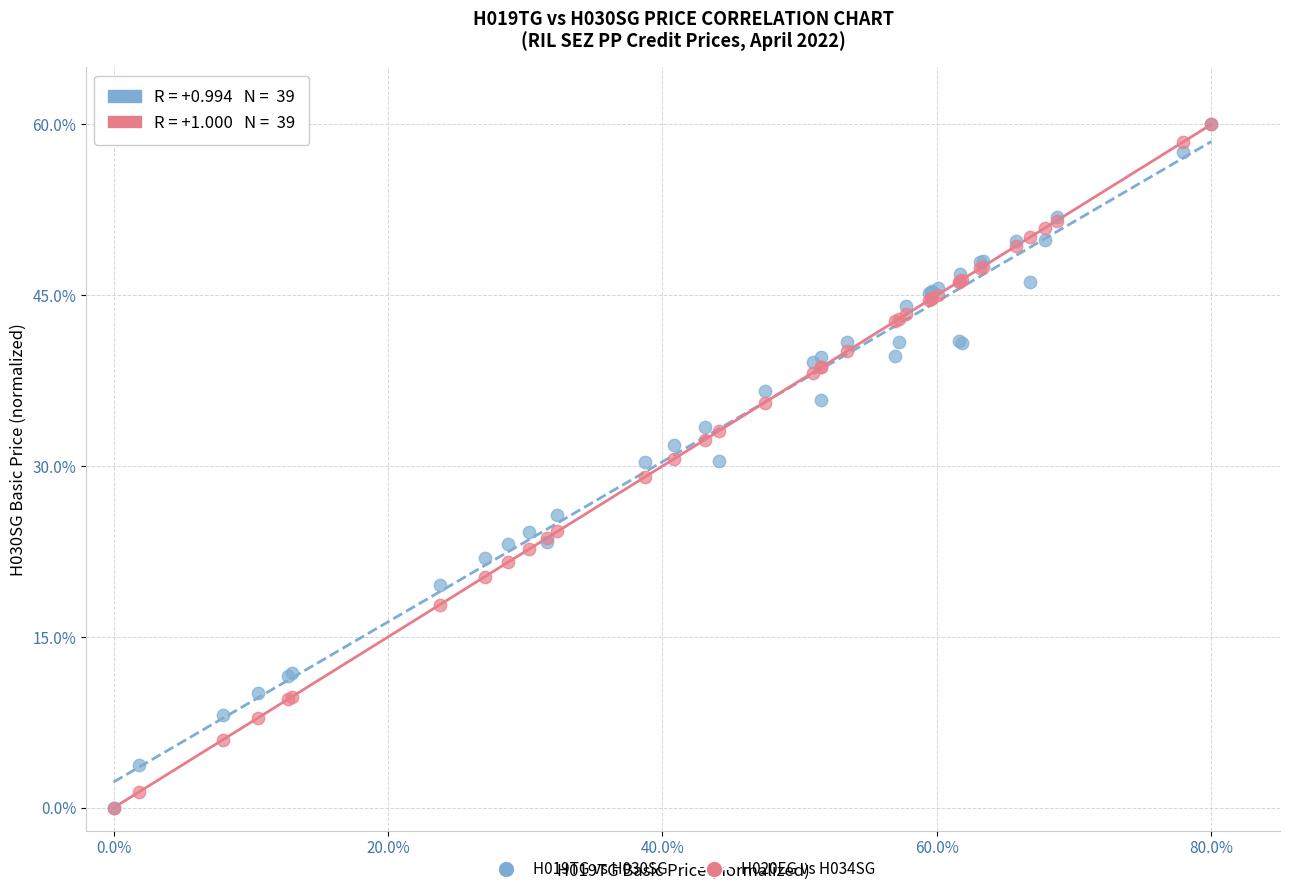

What are all the series names shown in the legend?

H019TG vs H030SG, H020EG vs H034SG